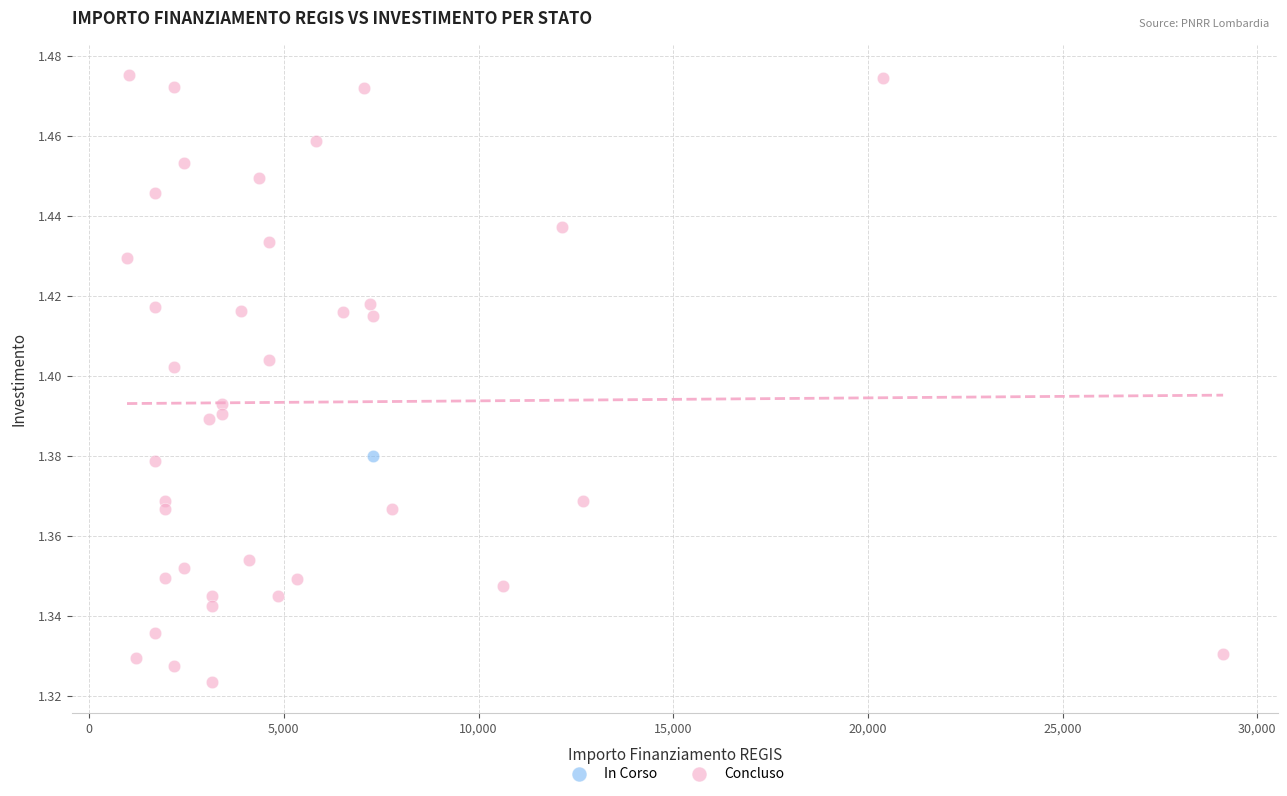

What are all the series names shown in the legend?

In Corso, Concluso